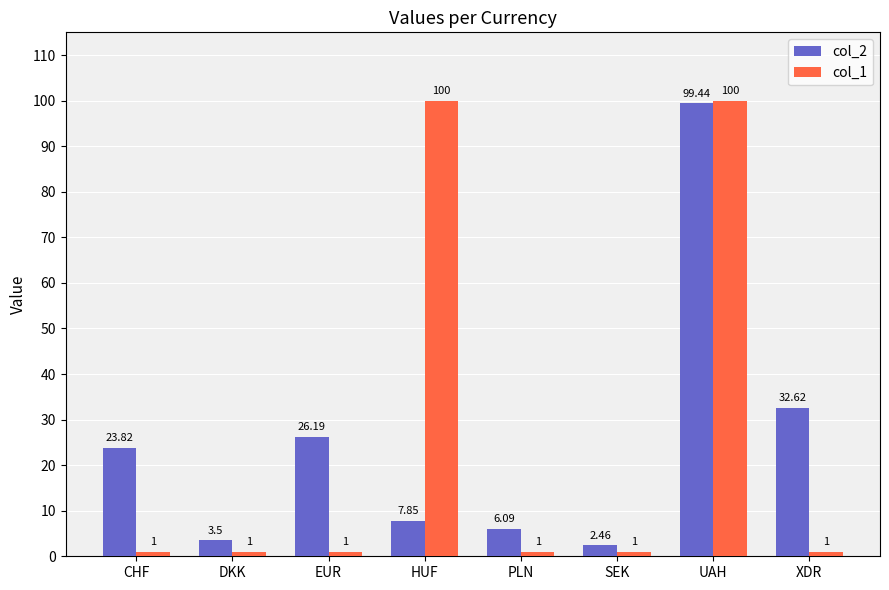

What is the label of the 8th bar from the right?

CHF